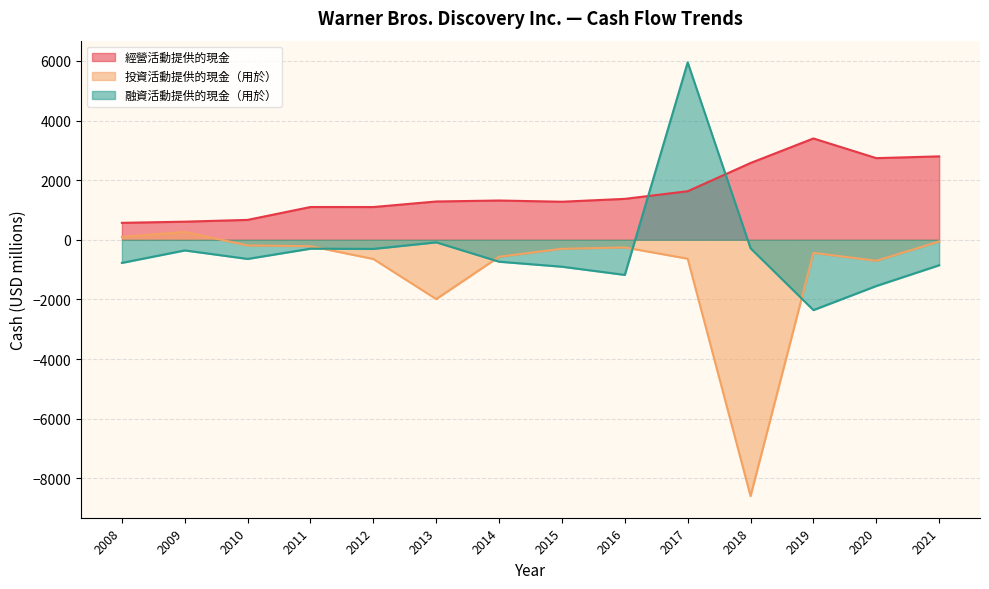

How many series are shown in this chart?

3